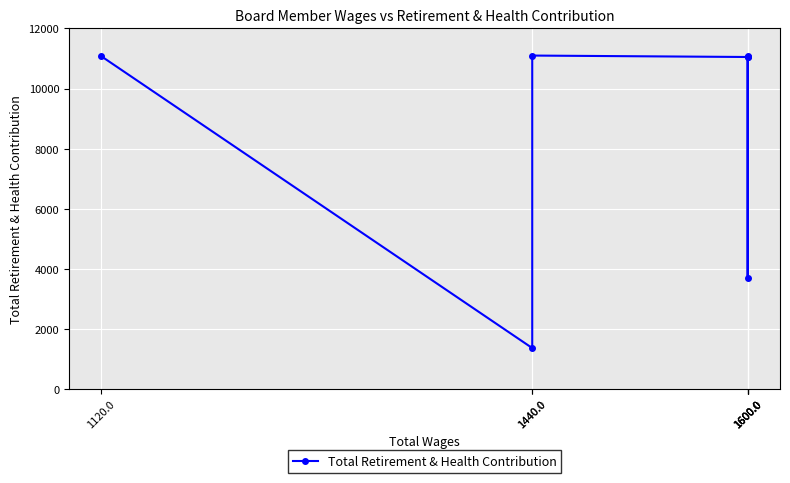

Which category has the highest value across all series?

1440.0